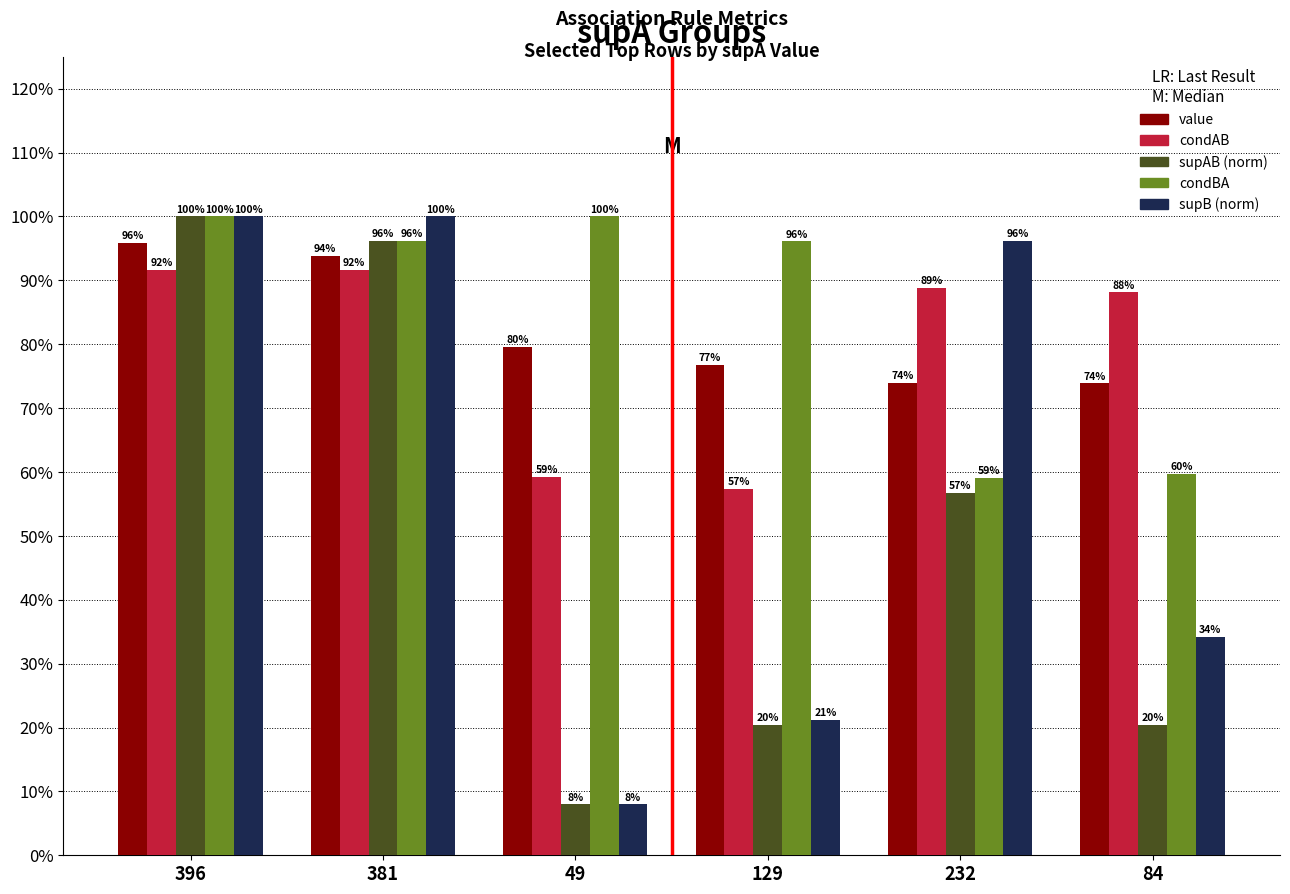

What are all the series names shown in the legend?

value, condAB, supAB (norm), condBA, supB (norm)